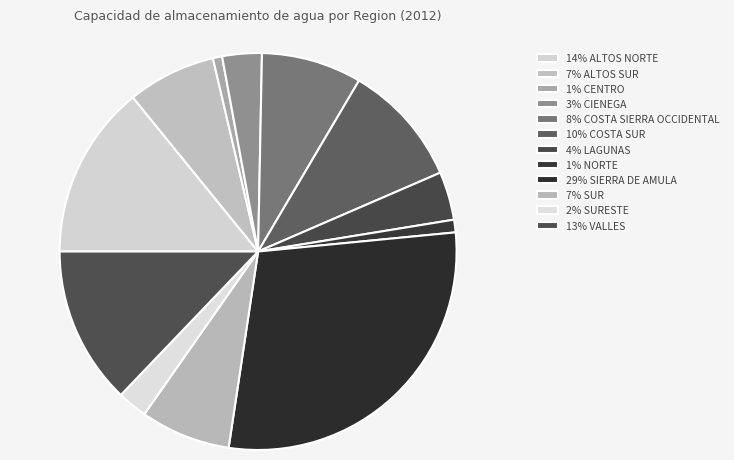

Count the number of slices in the pie.

12